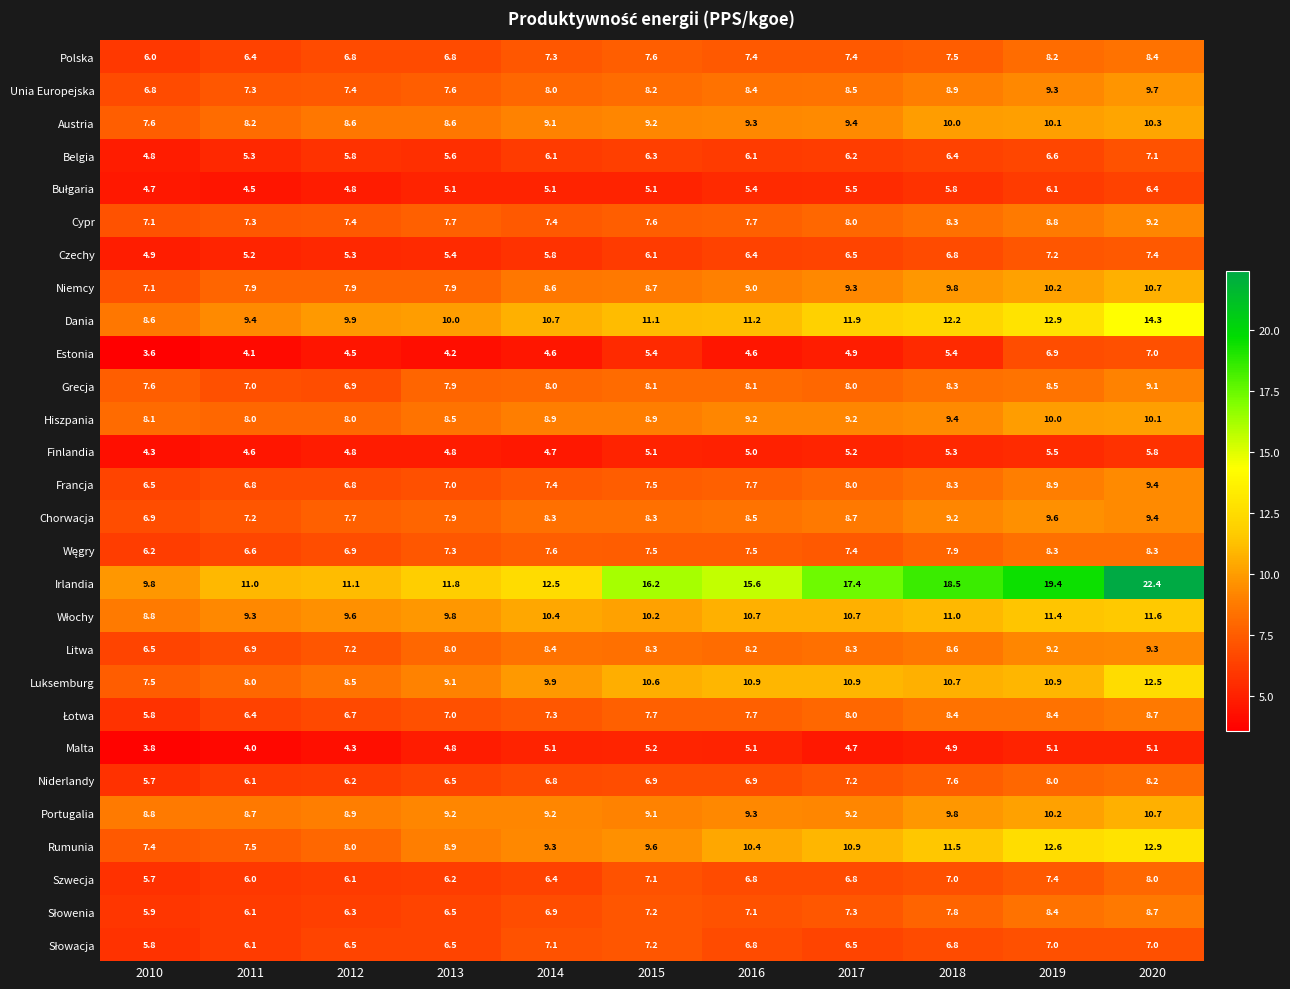

Which series has the widest spread of values?

Irlandia